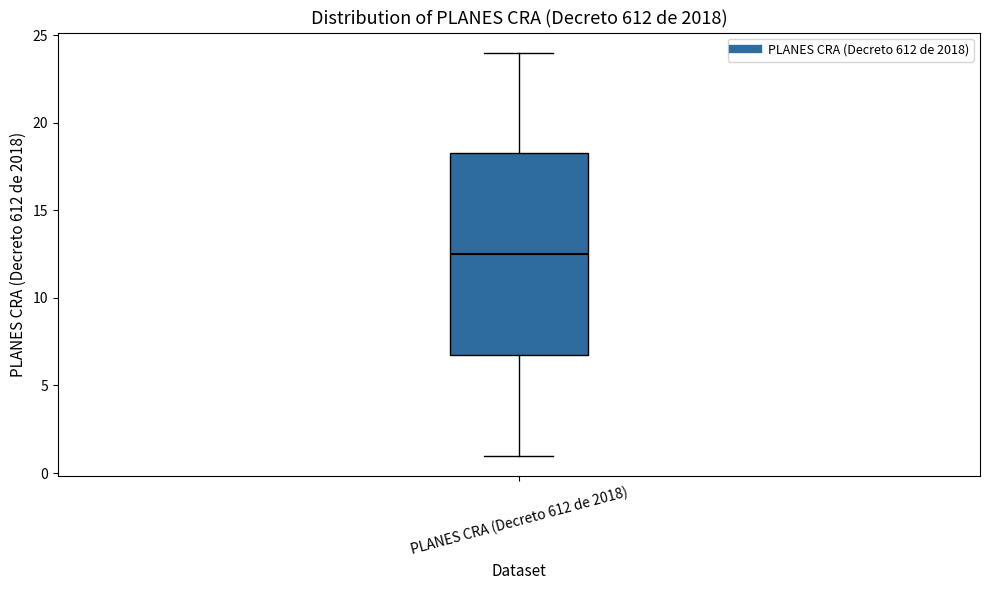

Transcribe this box plot: give where the median line is, the range the box spans, and where the two whiskers end, as read against the y-axis. The values are not printed on the chart, so give them approximately, as read against the axis.

median 12.5, box 7.0 to 18.5, whiskers 1.0 to 24.0